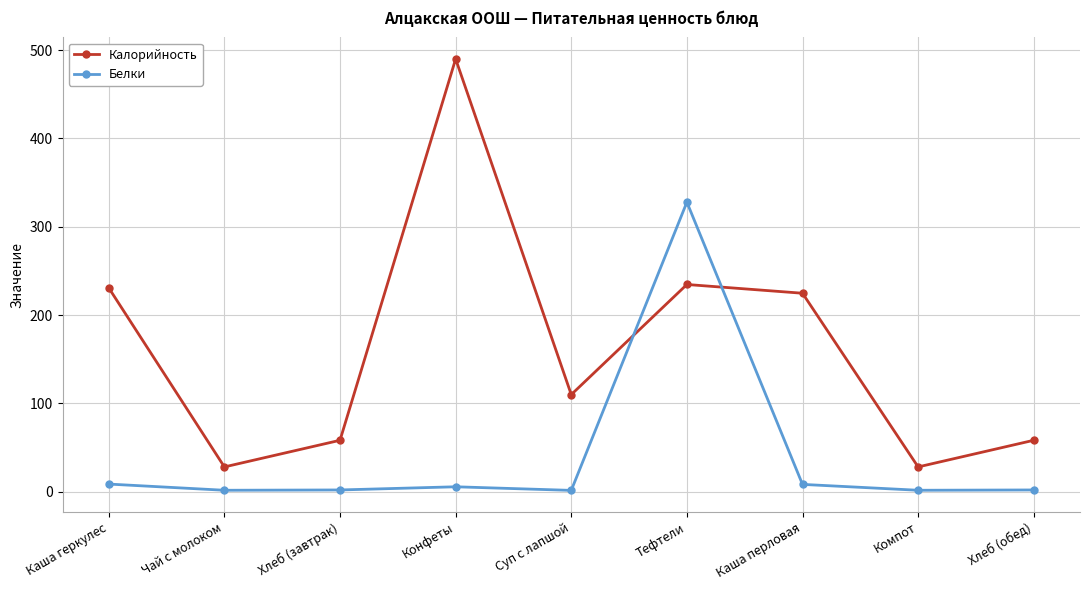

Is it true that Калорийность equals 396.2 at Каша перловая?

False